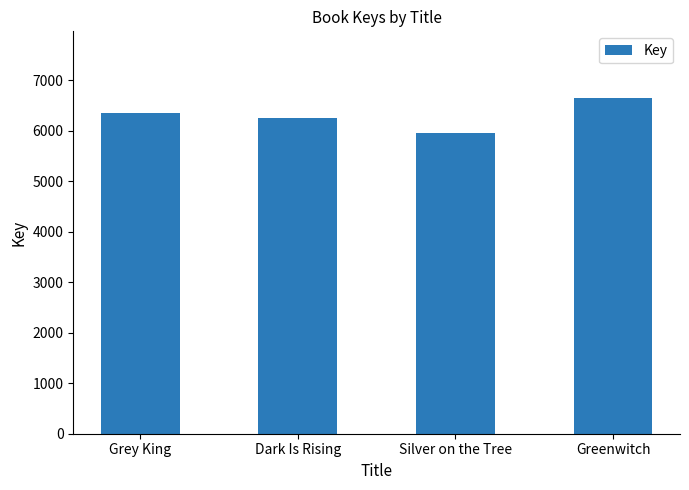

Rank the categories by value from lowest to highest.

Silver on the Tree, Dark Is Rising, Grey King, Greenwitch